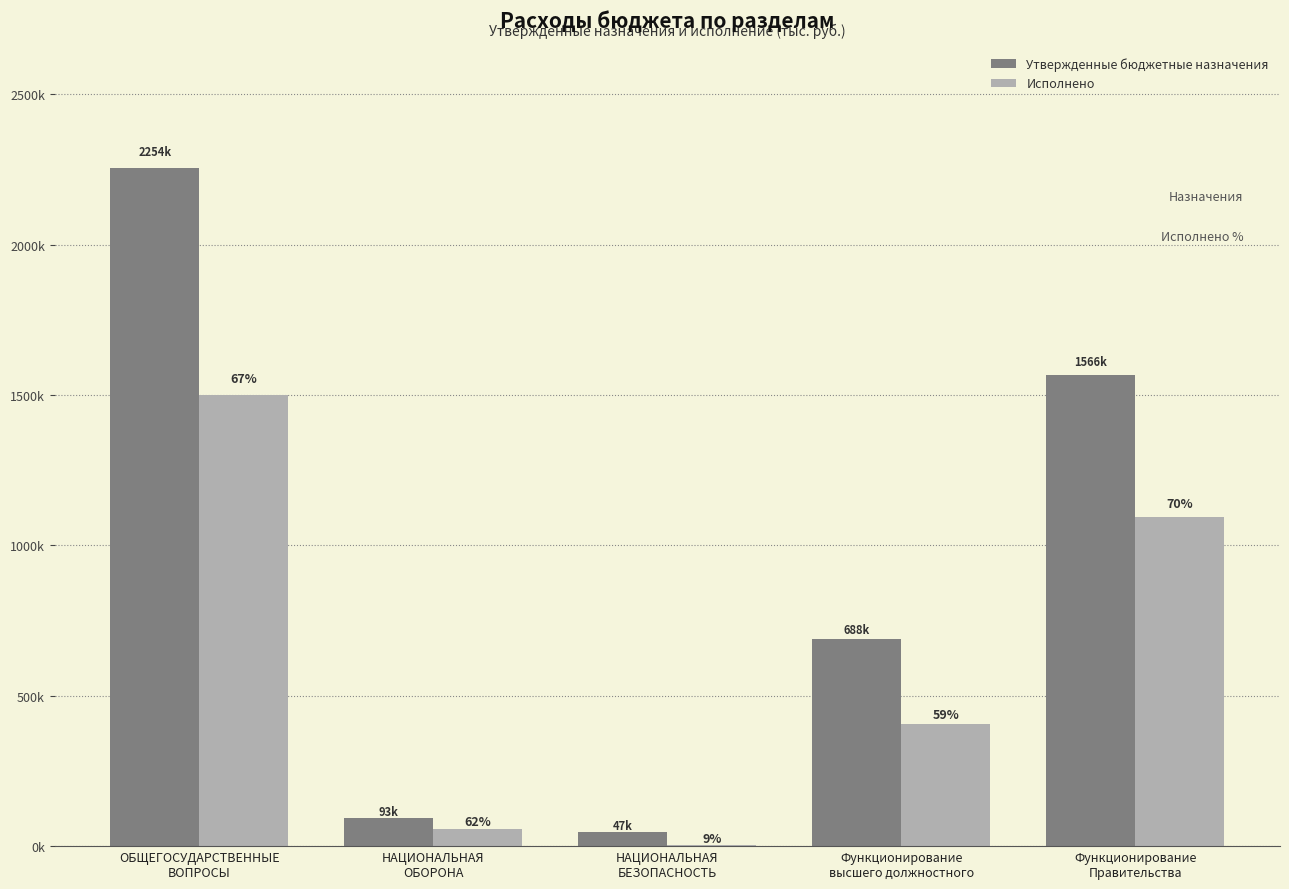

Are the bars horizontal?

No